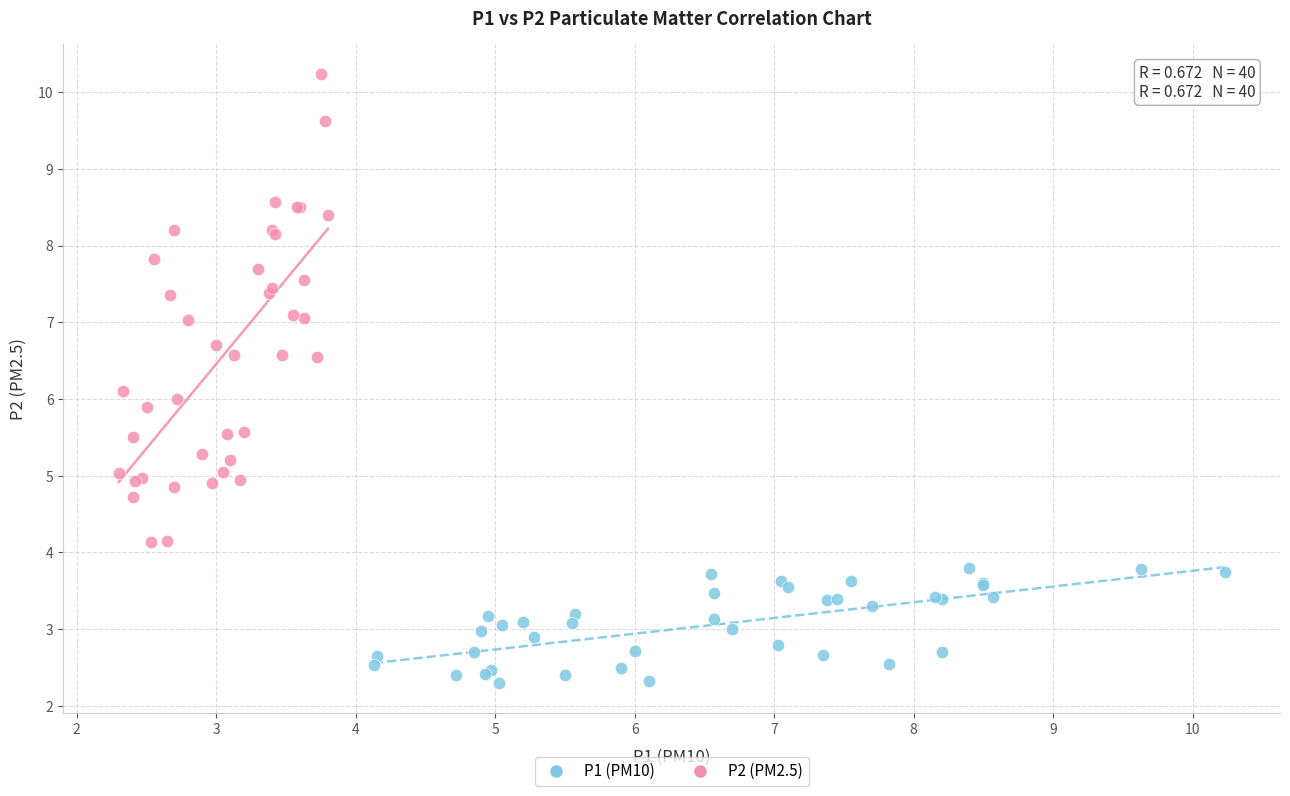

Which series contains the lowest Y value?

P1 (PM10)